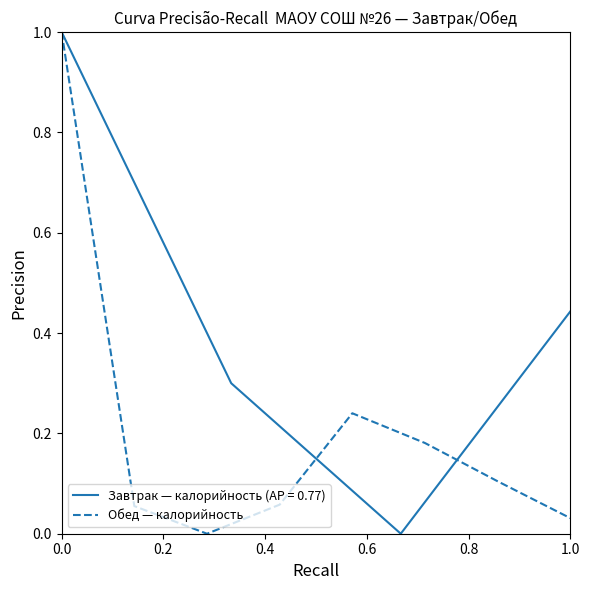

How many interior local peaks (higher than both neighbors) does the data have?

1